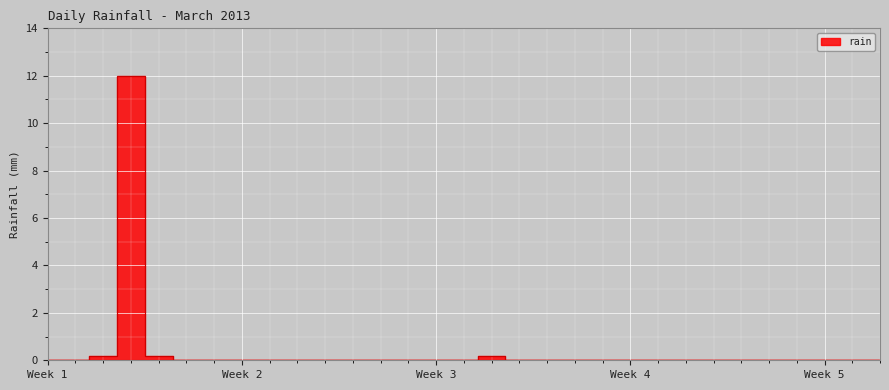

Count the number of values greater than 0.

4